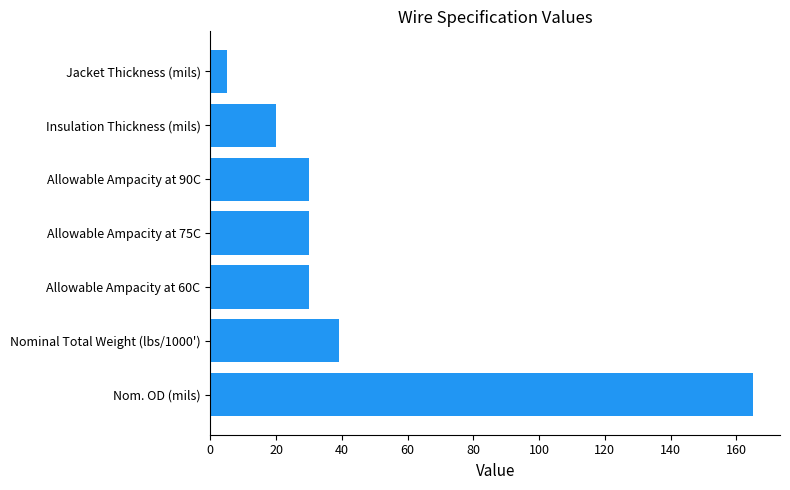

Approximately how many times larger is the value at Allowable Ampacity at 60C compared to Jacket Thickness (mils)?

6.0